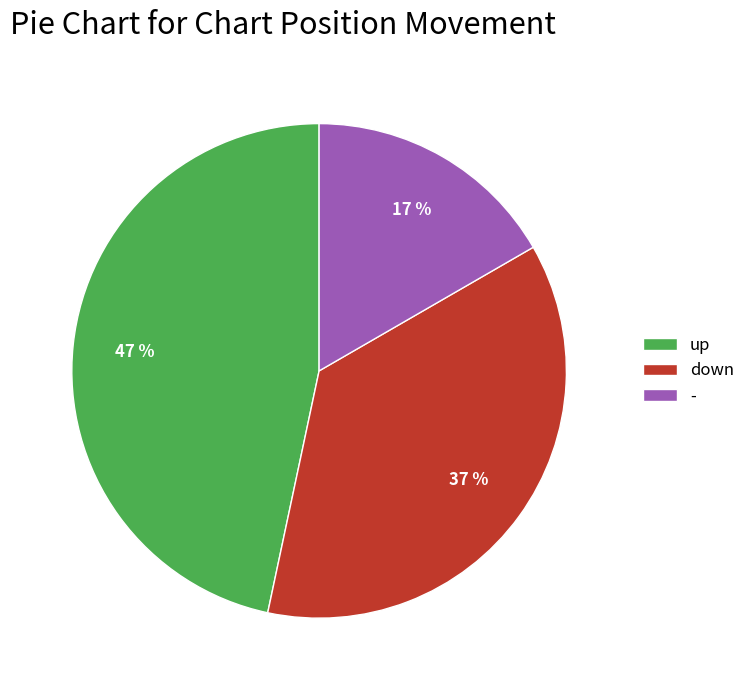

Do down and - together represent more than half of the pie?

Yes